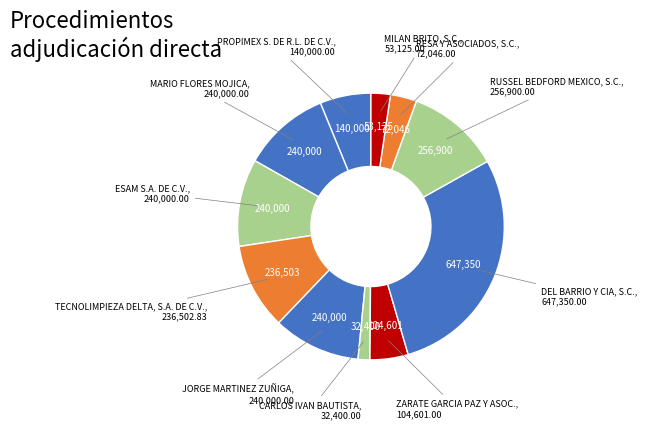

Count the number of slices in the pie.

11